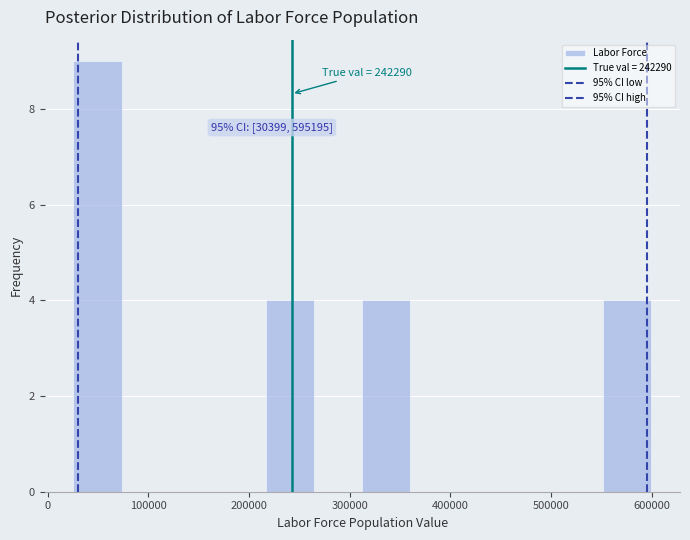

Which range on the x-axis has the tallest bar?

30000 to 70000